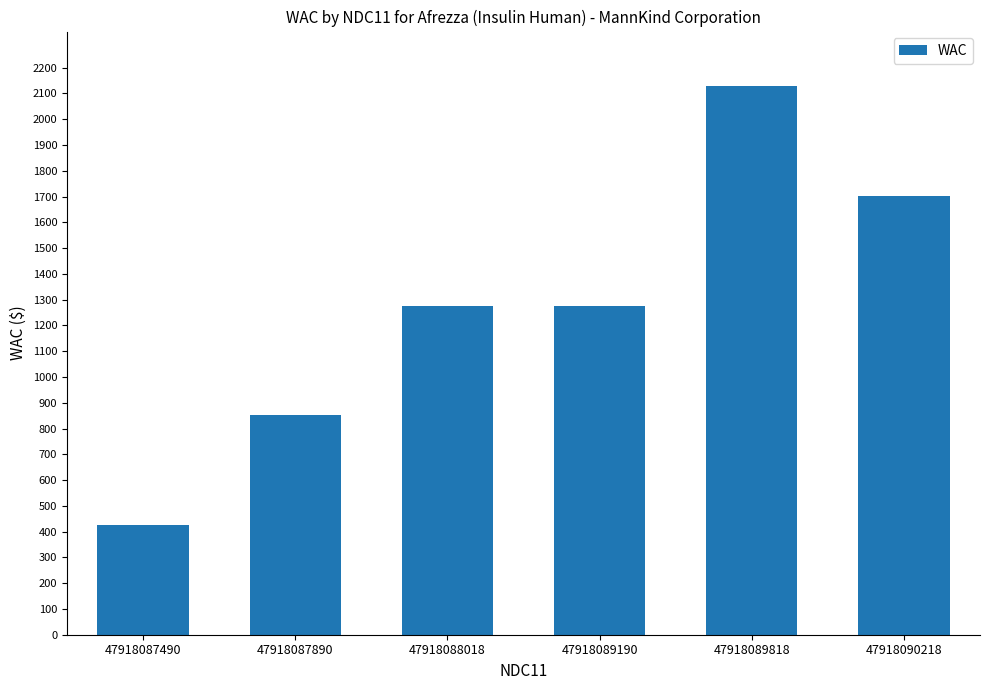

The value at 47918090218 is 1701.8. True or false?

True